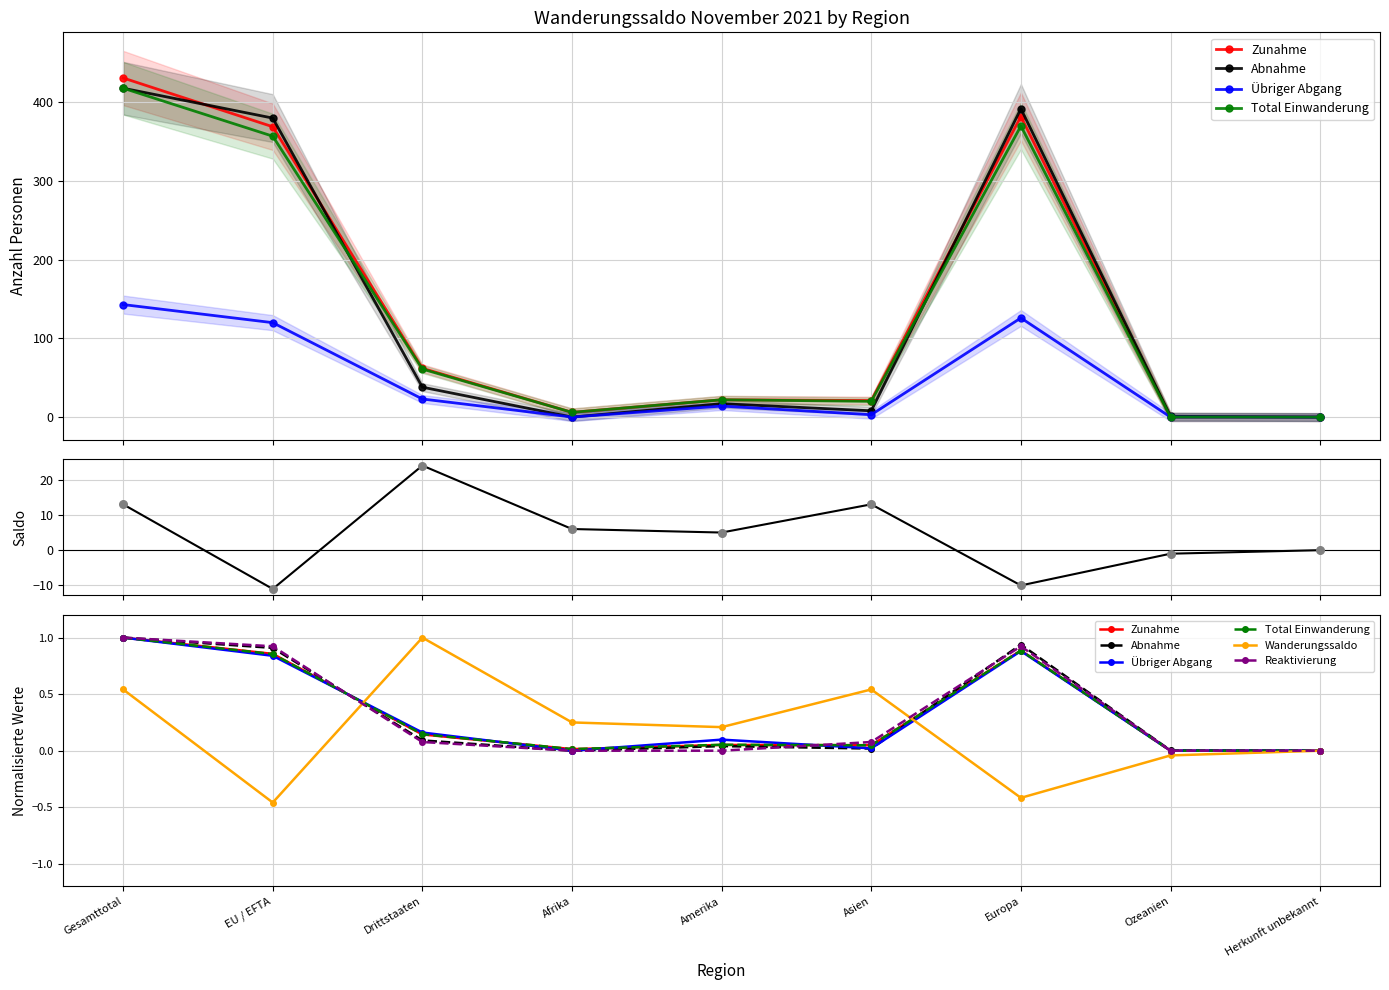

Which series has the widest spread of Y values?

Wanderungssaldo